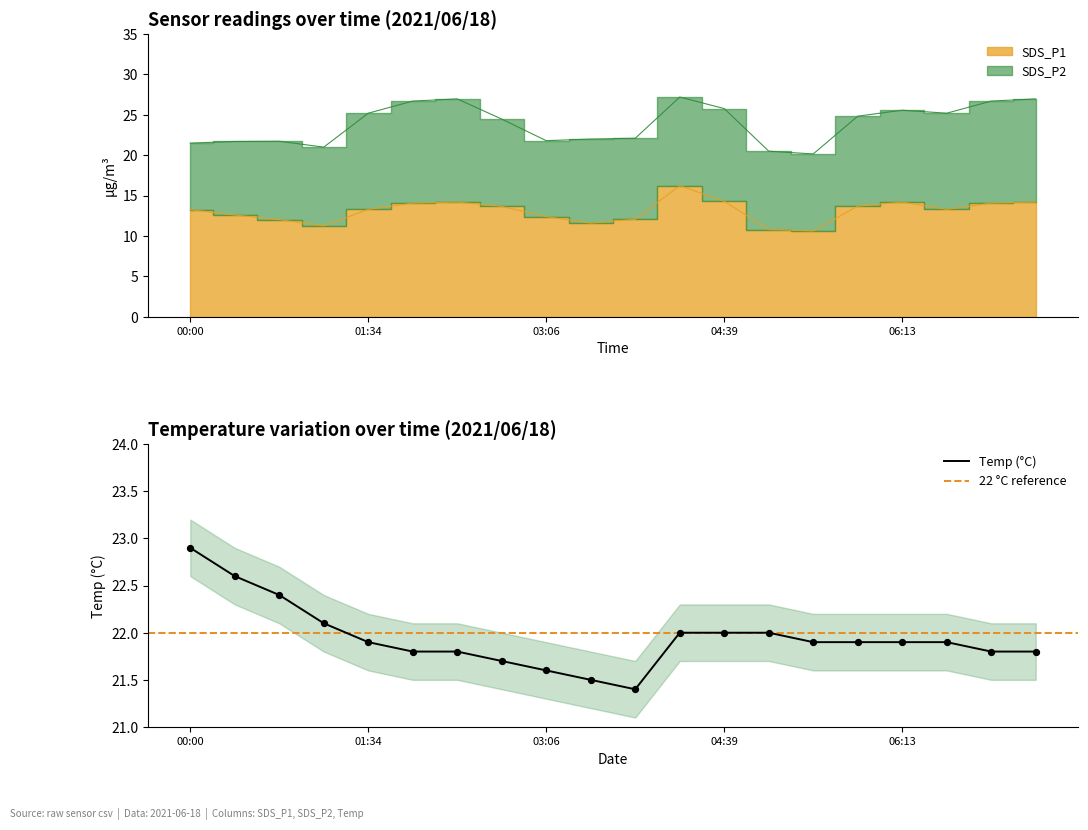

The value of Temp (°C) at 00:00 is 7.4. True or false?

False